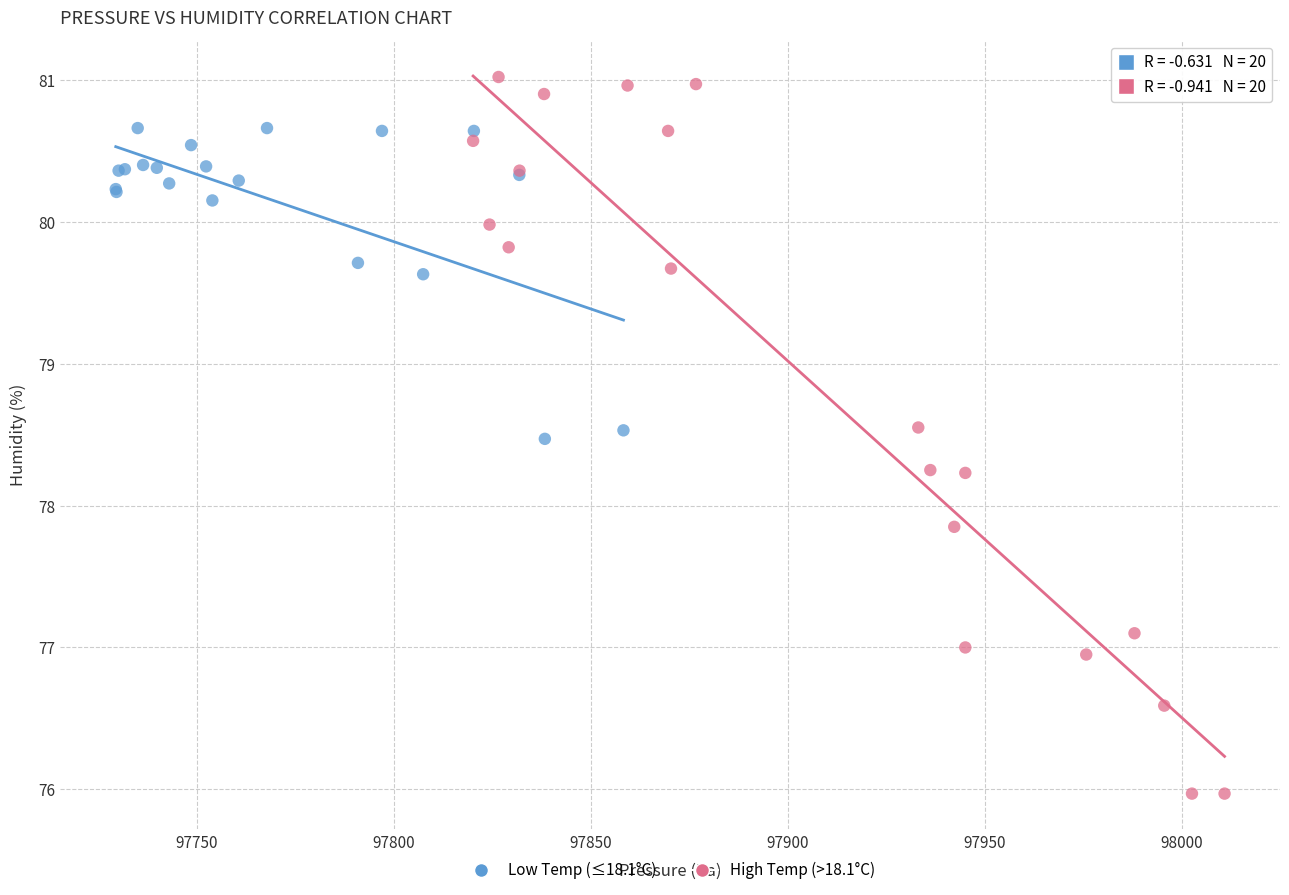

Which series has the largest Y range (max minus min)?

High Temp (>18.1°C)